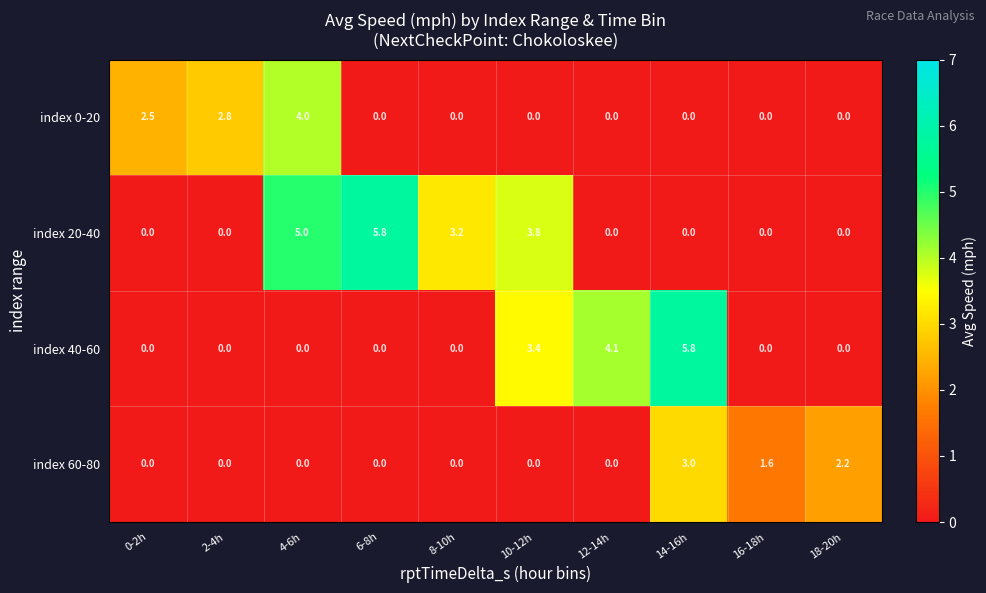

True or false: index 0-20 has a value of 4.0 at 4-6h.

True